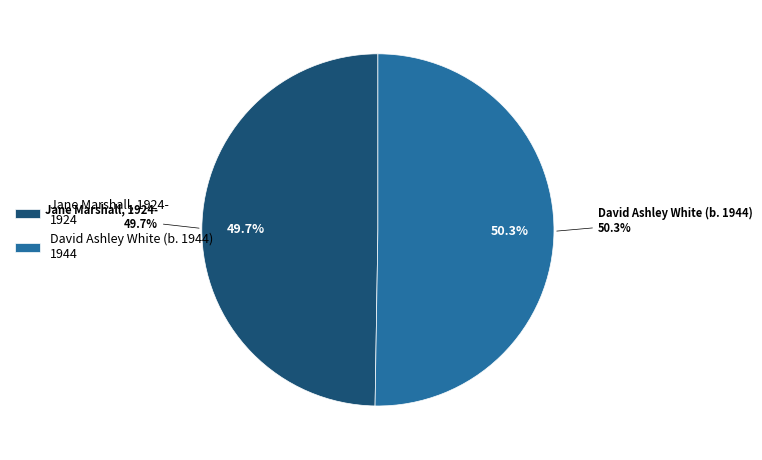

Rank the categories by value from highest to lowest.

David Ashley White (b. 1944), Jane Marshall, 1924-